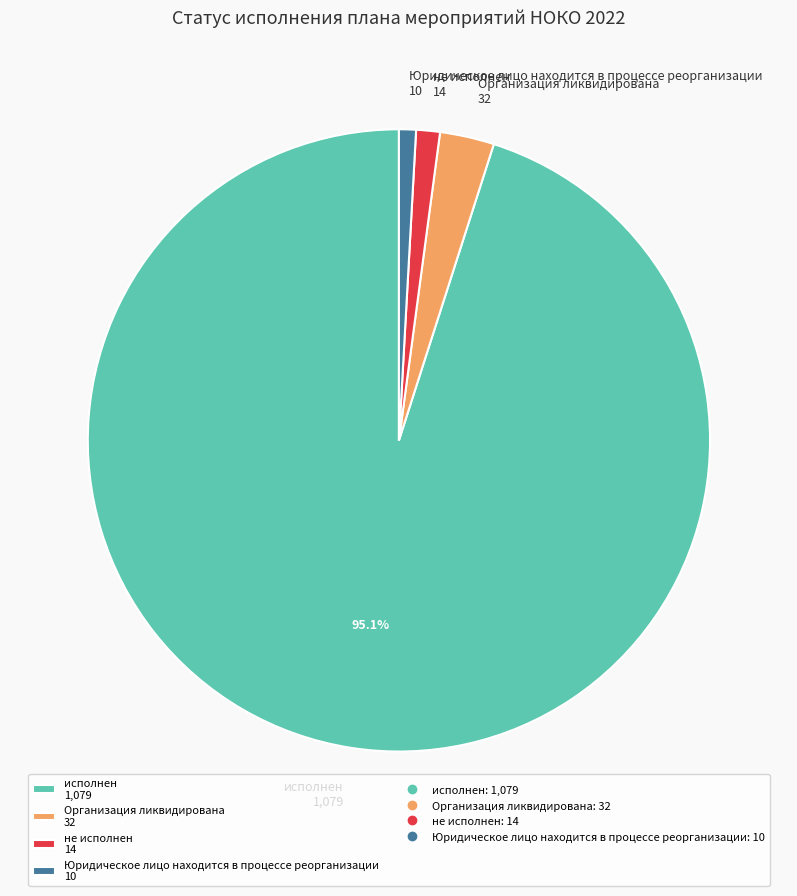

Which has a higher value, не исполнен 14 or Организация ликвидирована 32?

Организация ликвидирована 32